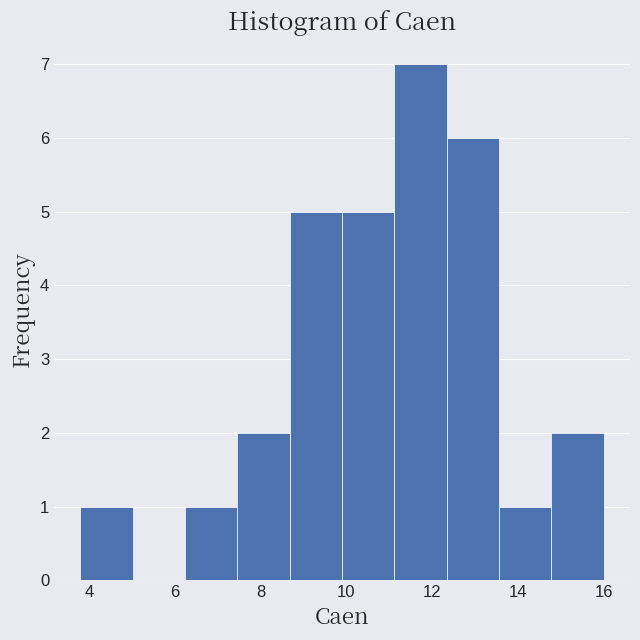

Reading left to right, list every bar in this chart as the range it spans on the x-axis followed by its height. Neither the bar edges nor the heights are printed on the chart, so give them approximately, as read against the axes.

3.80 to 5.02: 1
5.02 to 6.24: 0
6.24 to 7.46: 1
7.46 to 8.68: 2
8.68 to 9.90: 5
9.90 to 11.12: 5
11.12 to 12.34: 7
12.34 to 13.56: 6
13.56 to 14.78: 1
14.78 to 16.00: 2